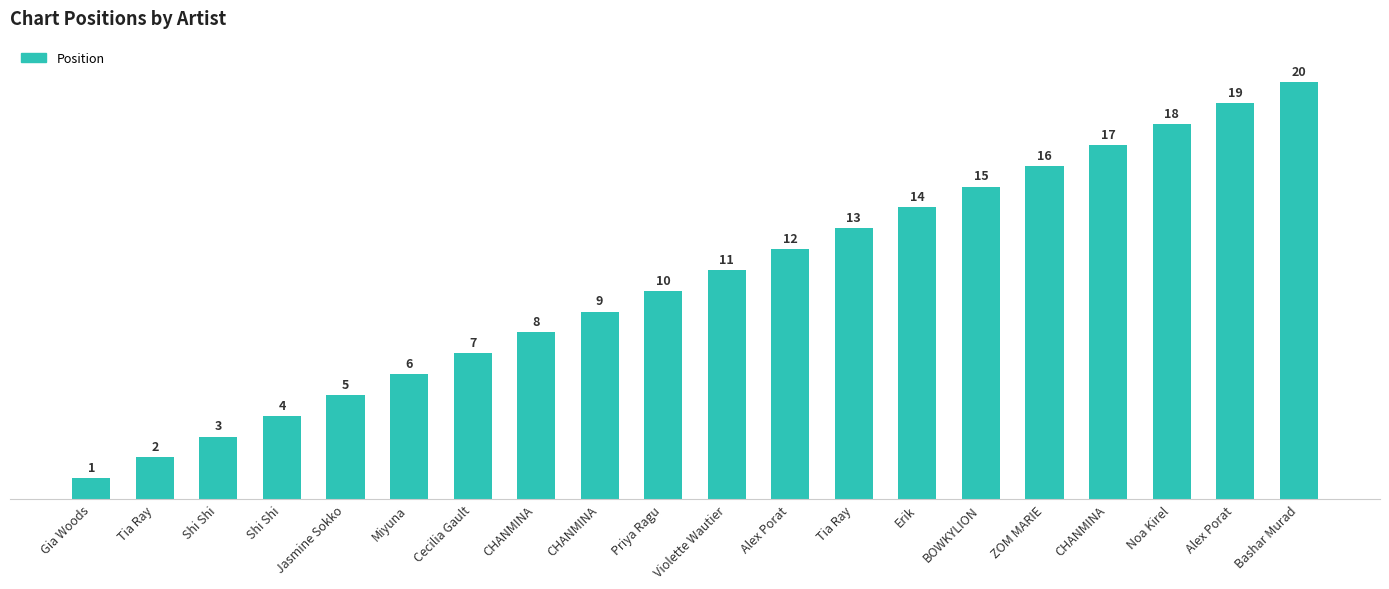

Reading right to left, what are all the values shown in this chart?

20	19	18	17	16	15	14	13	12	11	10	9	8	7	6	5	4	3	2	1